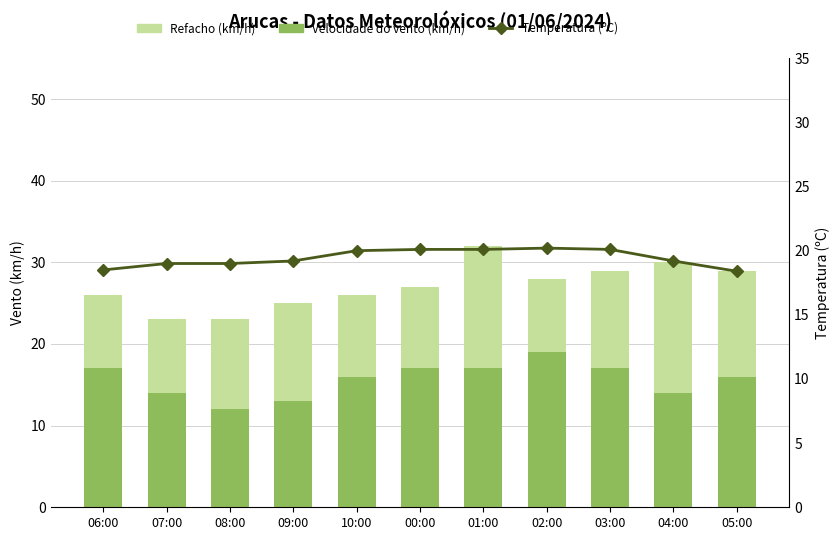

Reading right to left, what are all the values shown in this chart?

Velocidade do vento (km/h): 05:00=16.0	04:00=14.0	03:00=17.0	02:00=19.0	01:00=17.0	00:00=17.0	10:00=16.0	09:00=13.0	08:00=12.0	07:00=14.0	06:00=17.0
Refacho (km/h): 05:00=13.0	04:00=16.0	03:00=12.0	02:00=9.0	01:00=15.0	00:00=10.0	10:00=10.0	09:00=12.0	08:00=11.0	07:00=9.0	06:00=9.0
Temperatura (ºC): 05:00=18.4	04:00=19.2	03:00=20.1	02:00=20.2	01:00=20.1	00:00=20.1	10:00=20.0	09:00=19.2	08:00=19.0	07:00=19.0	06:00=18.5